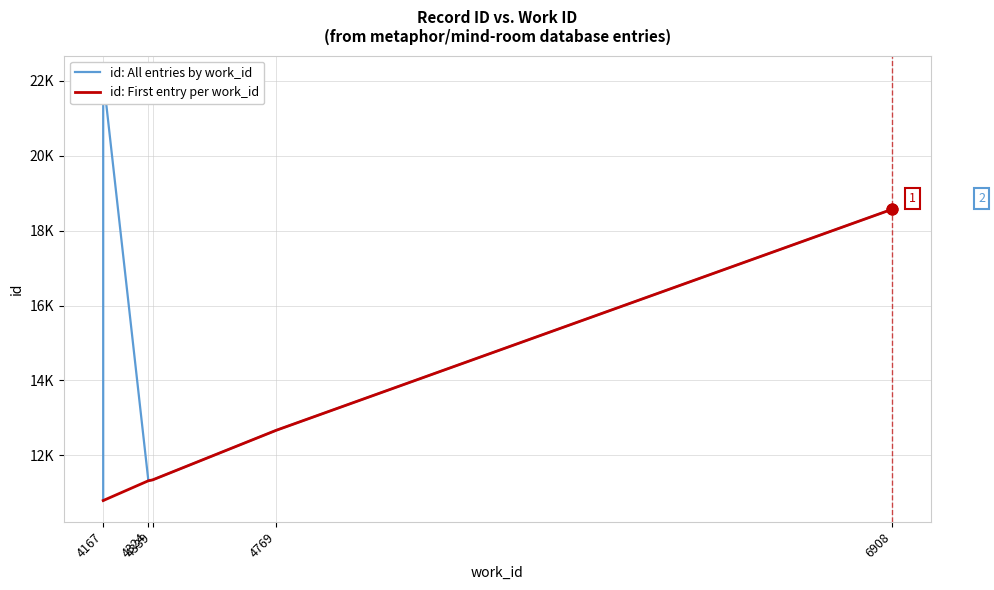

Between 4167 and 6908, which is larger?

6908